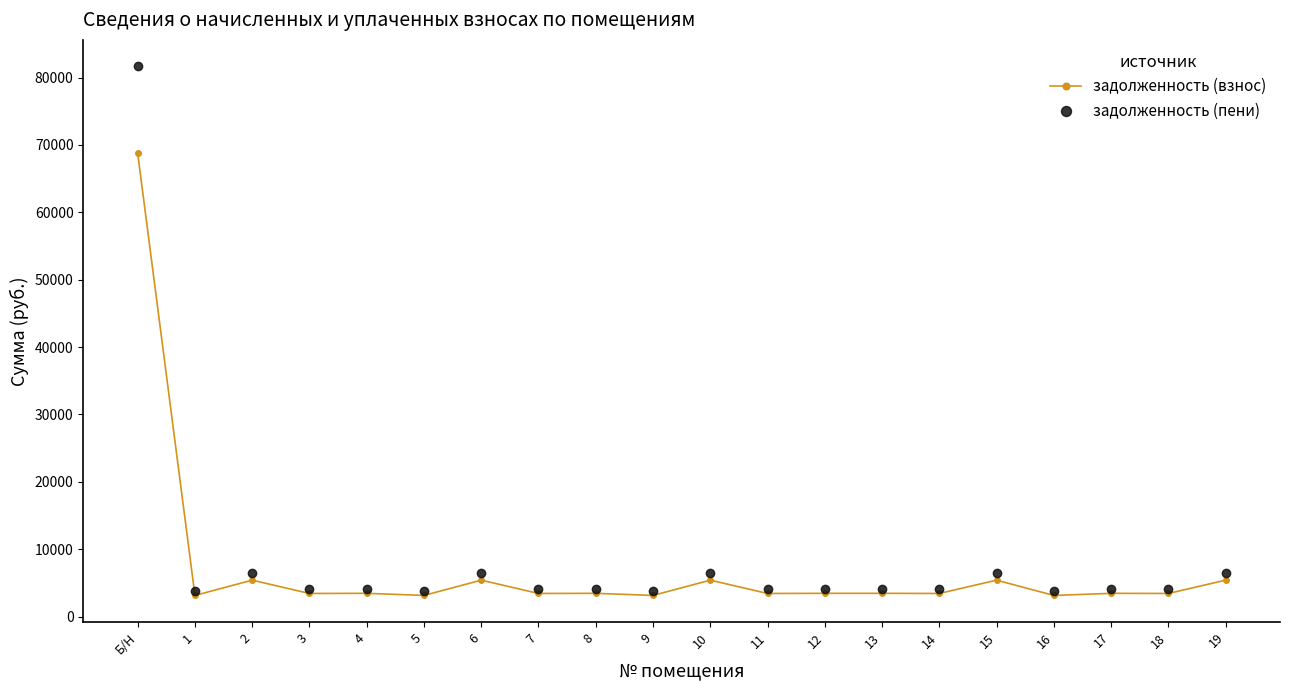

Count the number of categories in the chart.

20